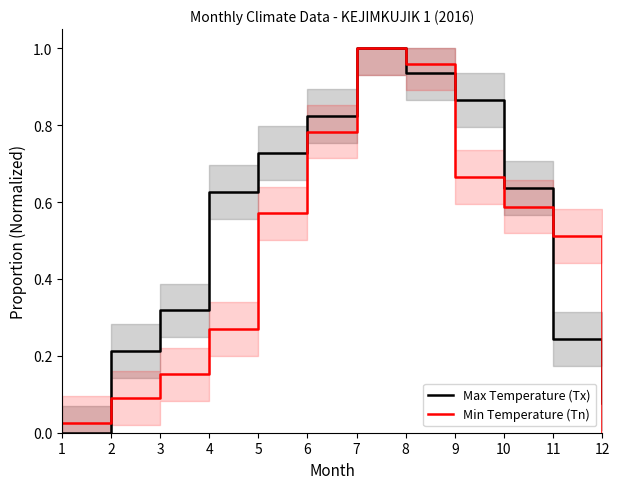

Between which two adjacent categories do Min Temperature (Tn) and Max Temperature (Tx) first intersect?

1 and 2